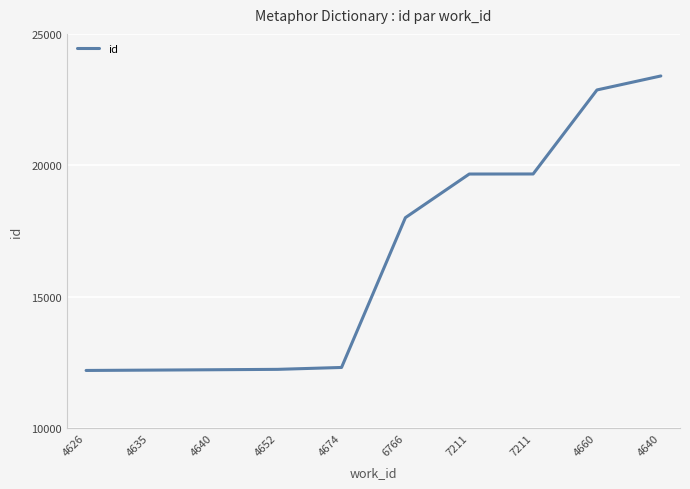

What is the minimum value shown in the chart?

12192